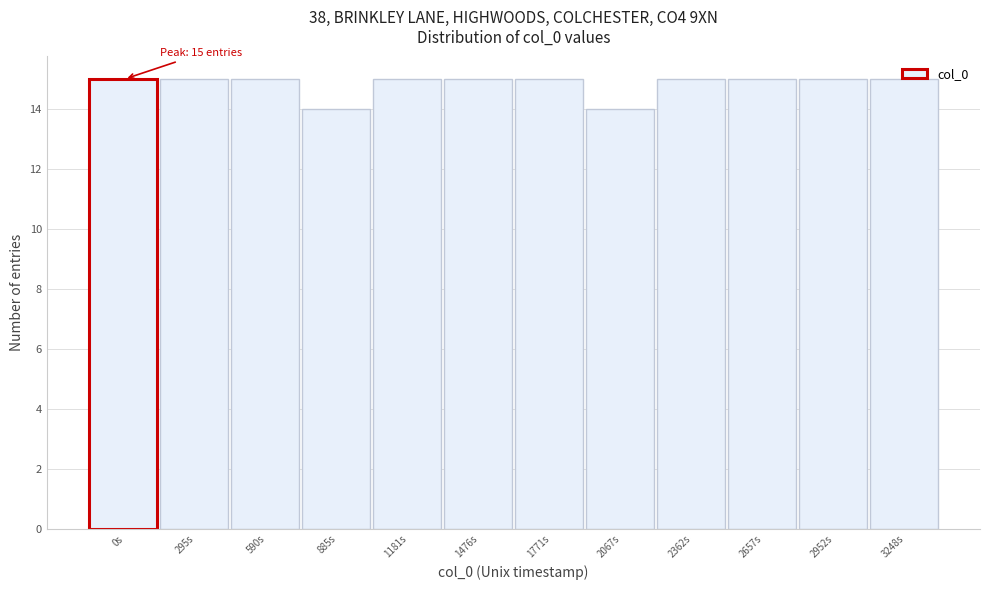

True or false: the data shows 21 at 1771s.

False